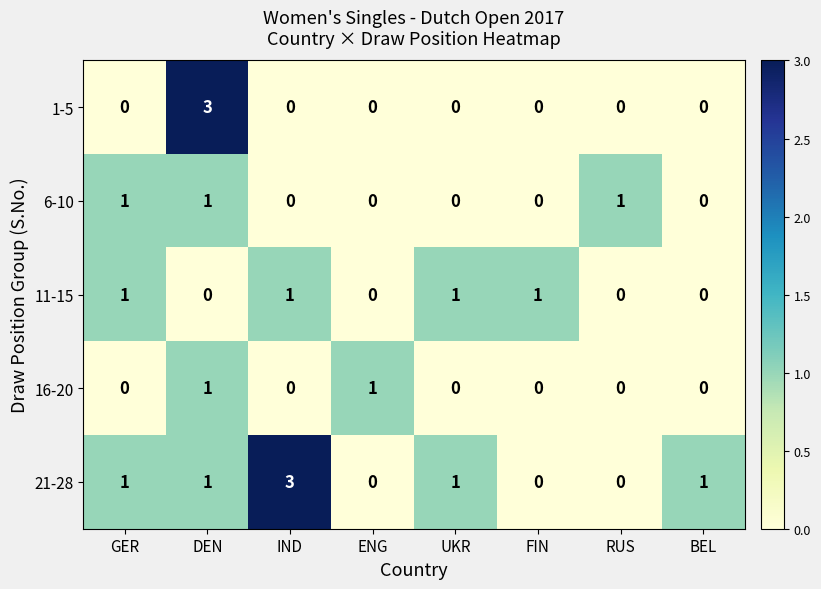

How many 16-20 values are between 0 and 1?

8